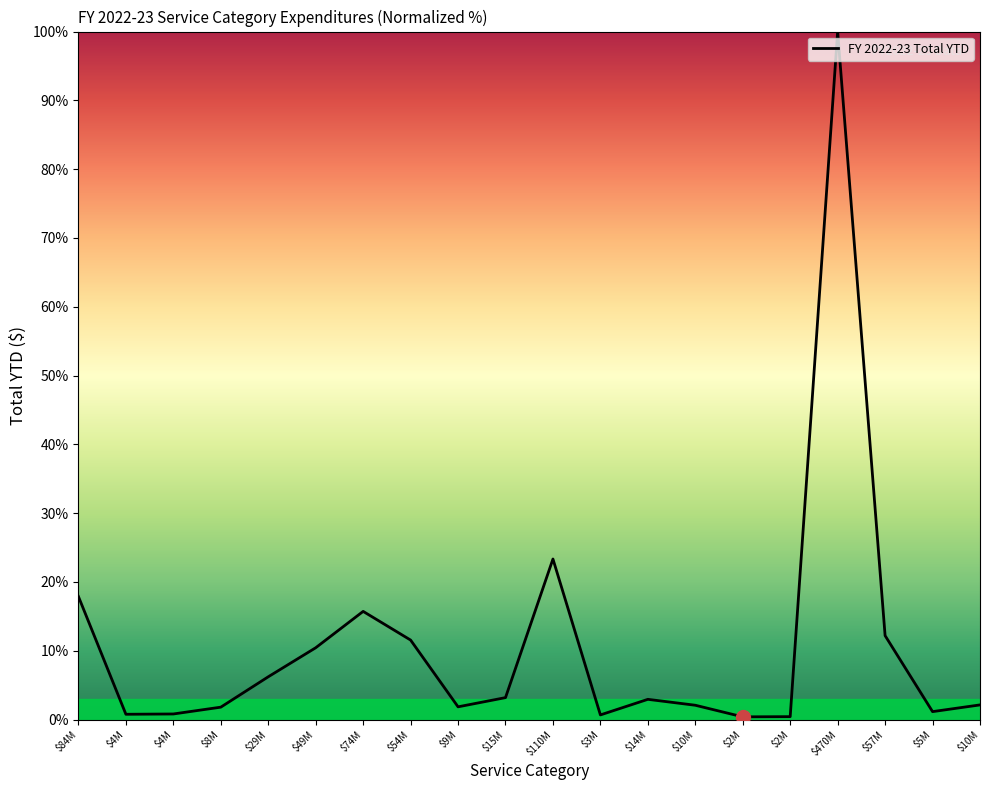

Does the chart display data point markers on the line(s)?

No